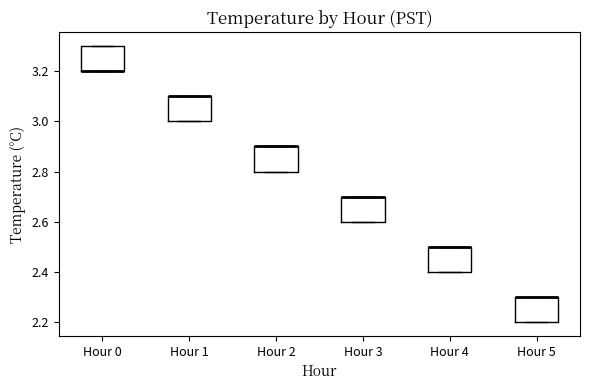

Reading left to right, read every box against the y-axis: the position of its median line, the range the box covers, and the ends of its whiskers. The values are not printed on the chart, so give them approximately, as read against the axis.

Hour 0: median 3.2 (drawn on the box's lower edge), box 3.2 to 3.3, whiskers 3.2 to 3.3
Hour 1: median 3.1 (drawn on the box's upper edge), box 3.0 to 3.1, whiskers 3.0 to 3.1
Hour 2: median 2.9 (drawn on the box's upper edge), box 2.8 to 2.9, whiskers 2.8 to 2.9
Hour 3: median 2.7 (drawn on the box's upper edge), box 2.6 to 2.7, whiskers 2.6 to 2.7
Hour 4: median 2.5 (drawn on the box's upper edge), box 2.4 to 2.5, whiskers 2.4 to 2.5
Hour 5: median 2.3 (drawn on the box's upper edge), box 2.2 to 2.3, whiskers 2.2 to 2.3